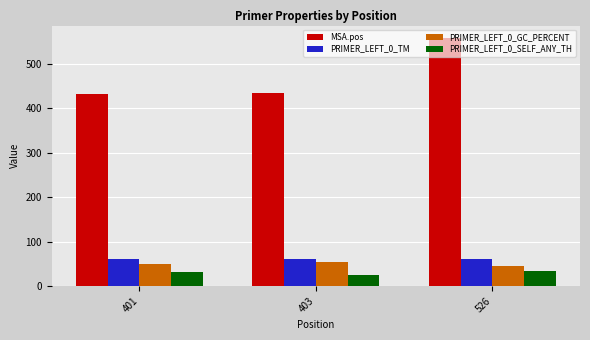

Is it true that MSA.pos equals 433.0 at 401?

True